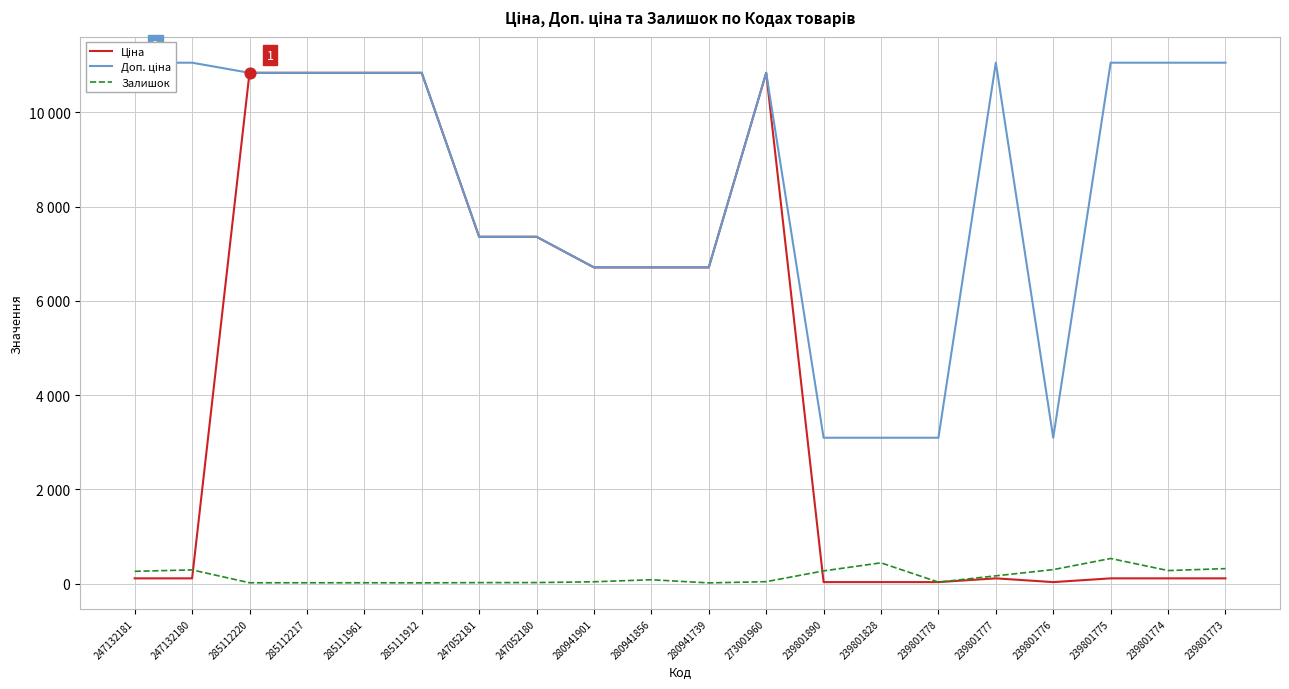

What is the total value across all series at 239801776?

3421.9